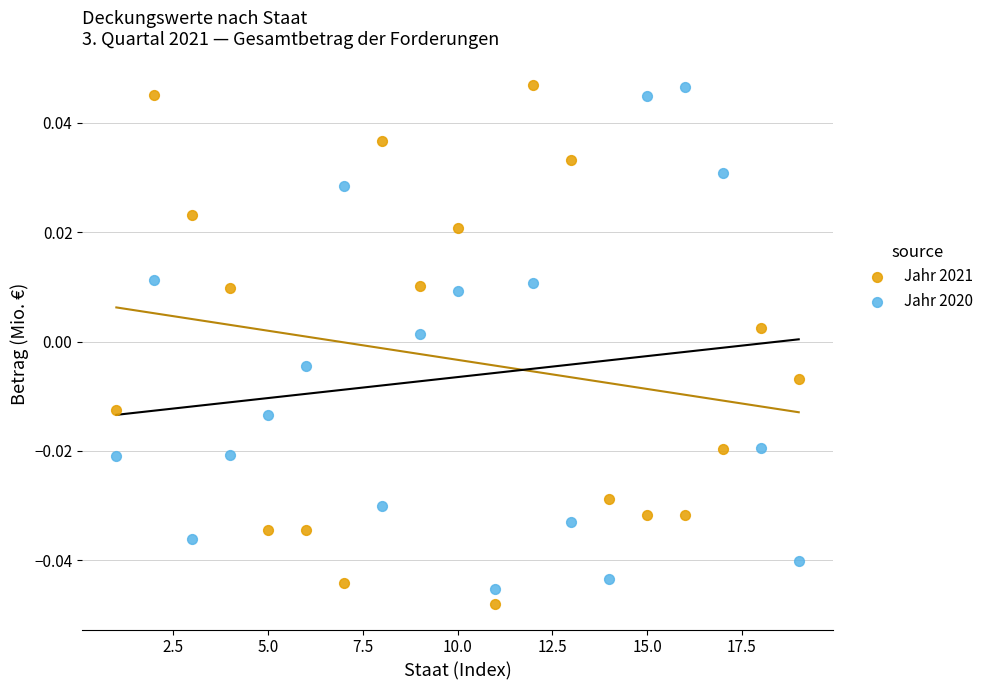

Across all data points, what is the range of X values (max minus min)?

18.0